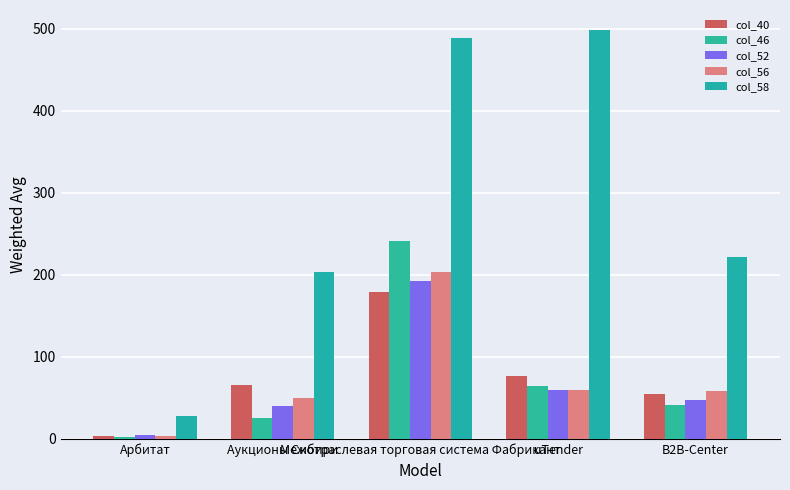

True or false: col_56 has a value of 32 at uTender.

False